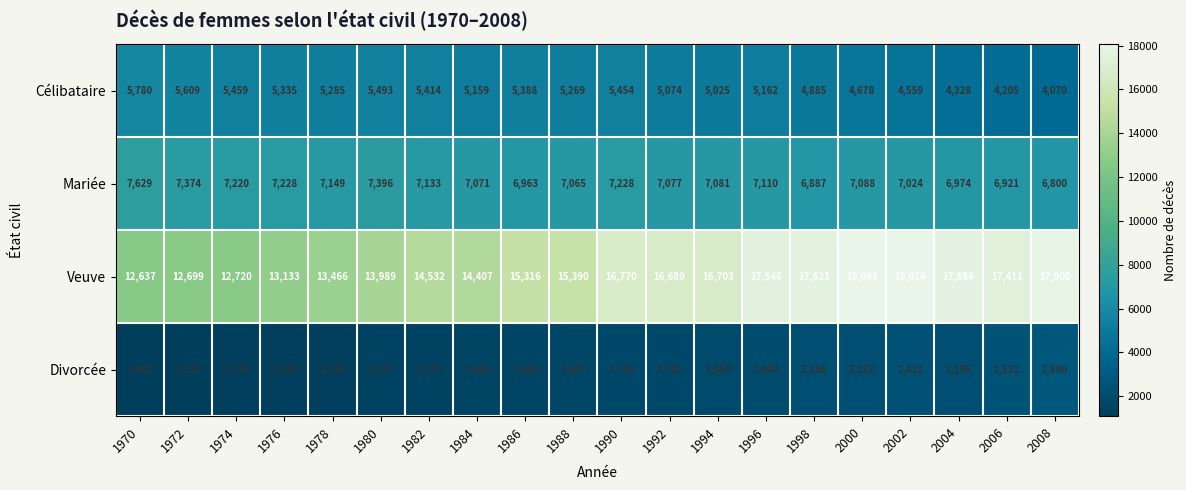

How many values in the Célibataire series are below 5269?

10